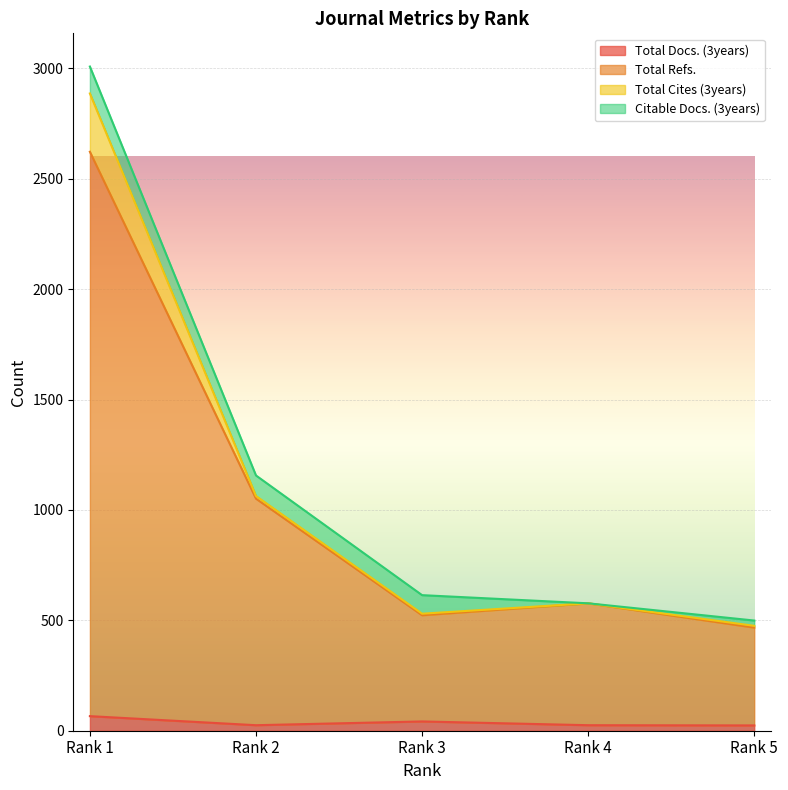

Where is Total Refs. nearest to the value 1544?

Rank 2